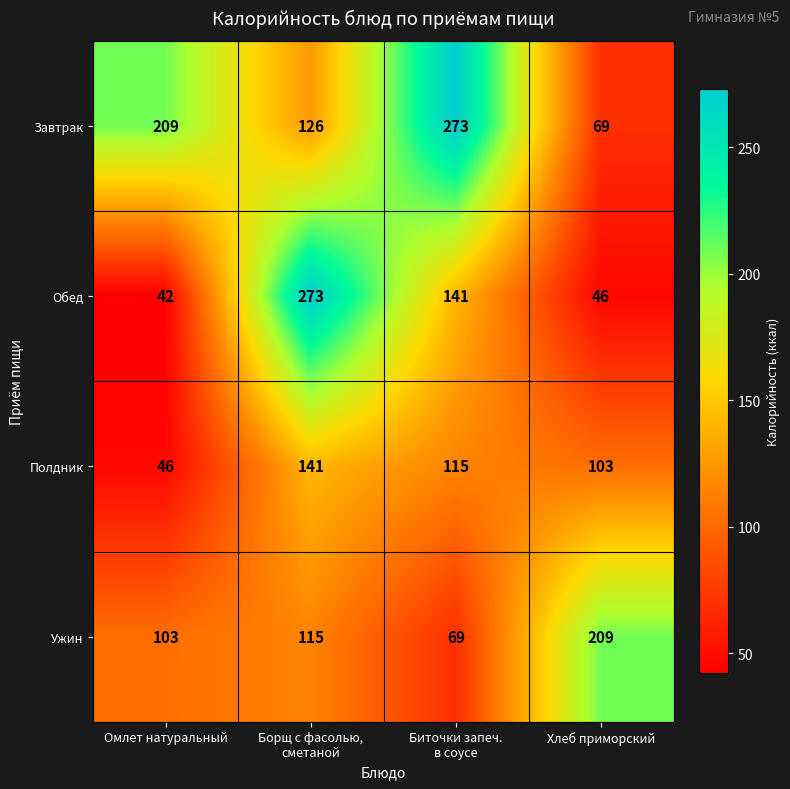

What is the smallest value displayed?

42